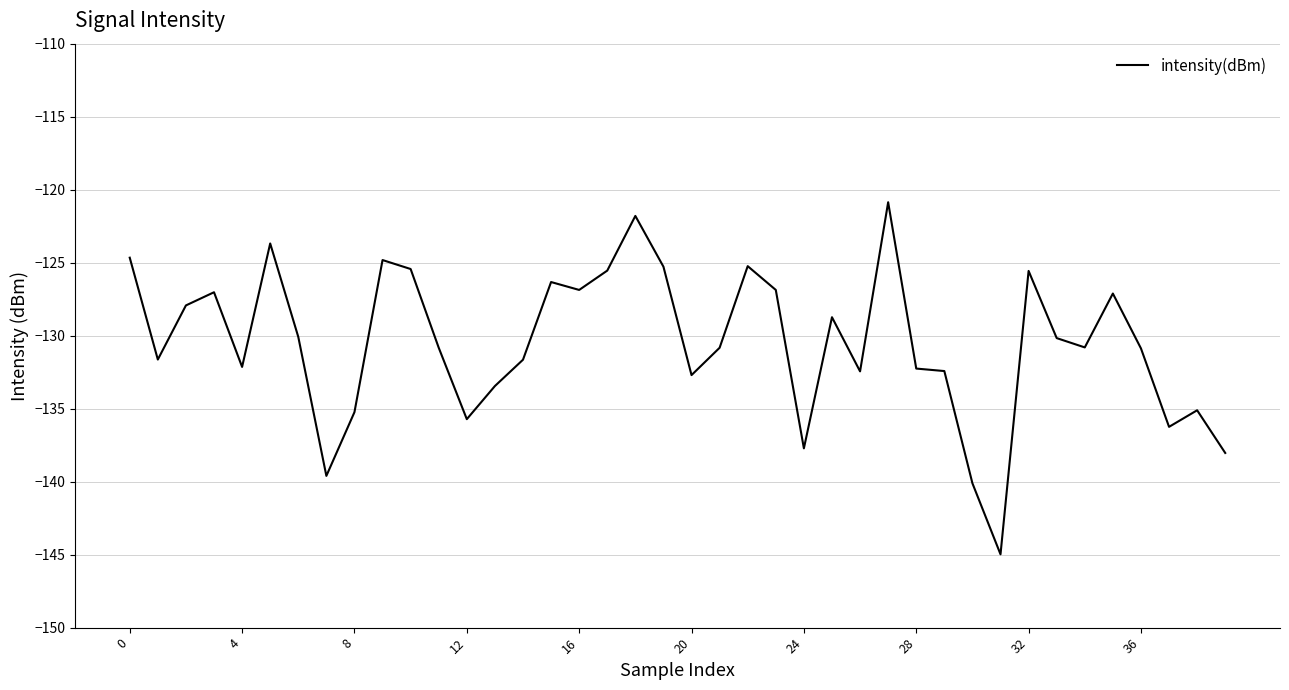

What is the difference between the maximum and minimum values?

24.1